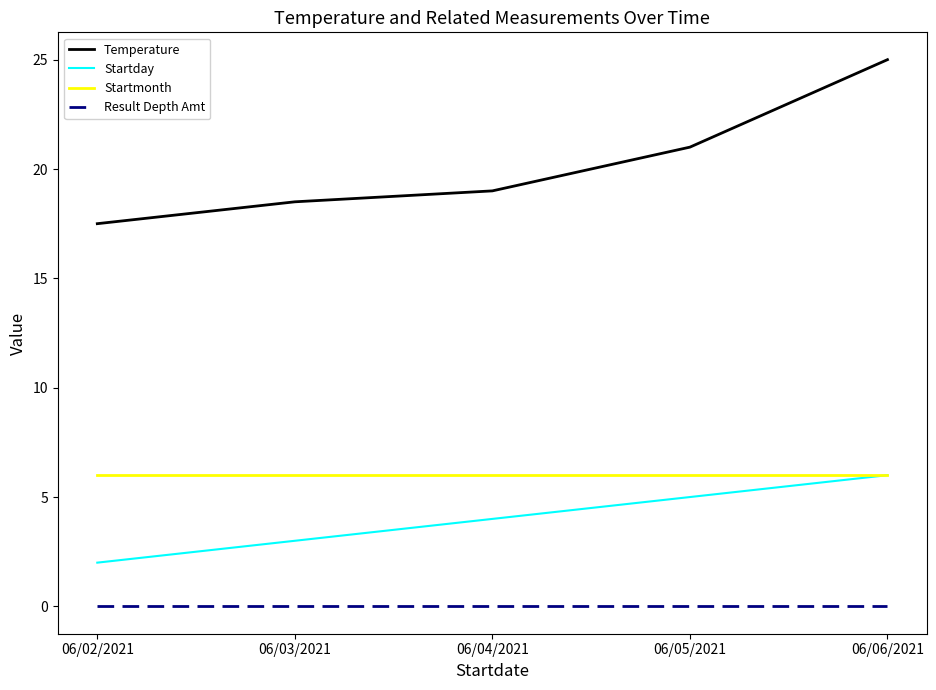

What is the average value of the Startday series?

4.0